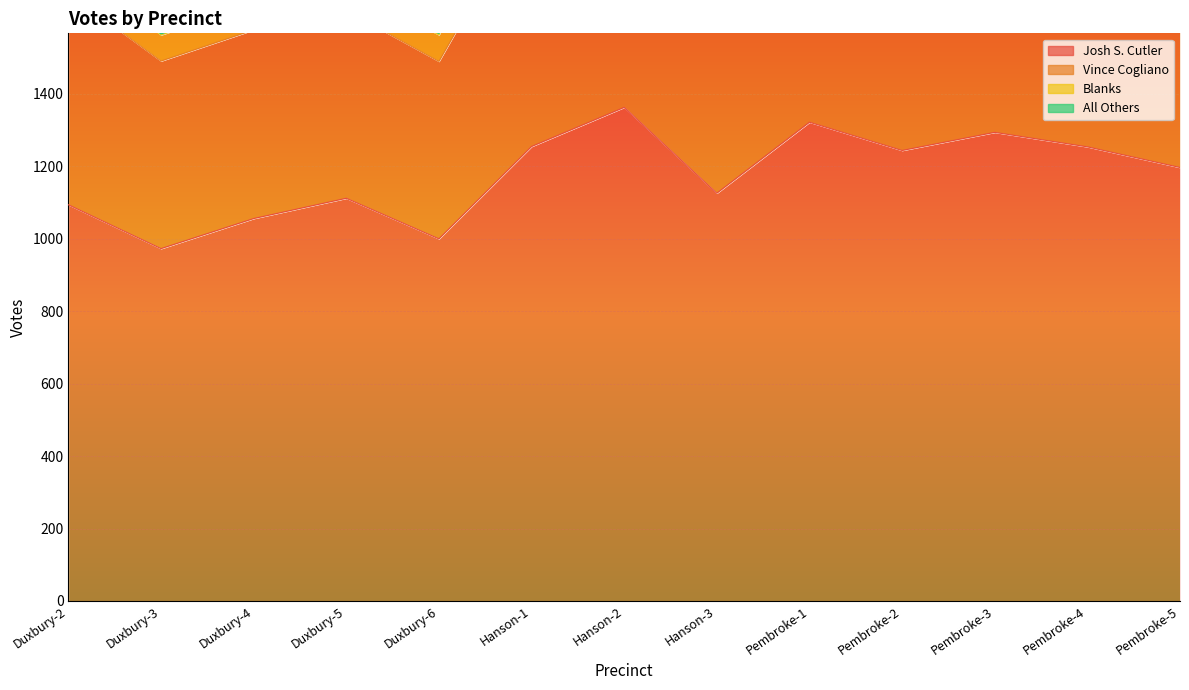

Which label corresponds to the largest value in the chart?

Hanson-2